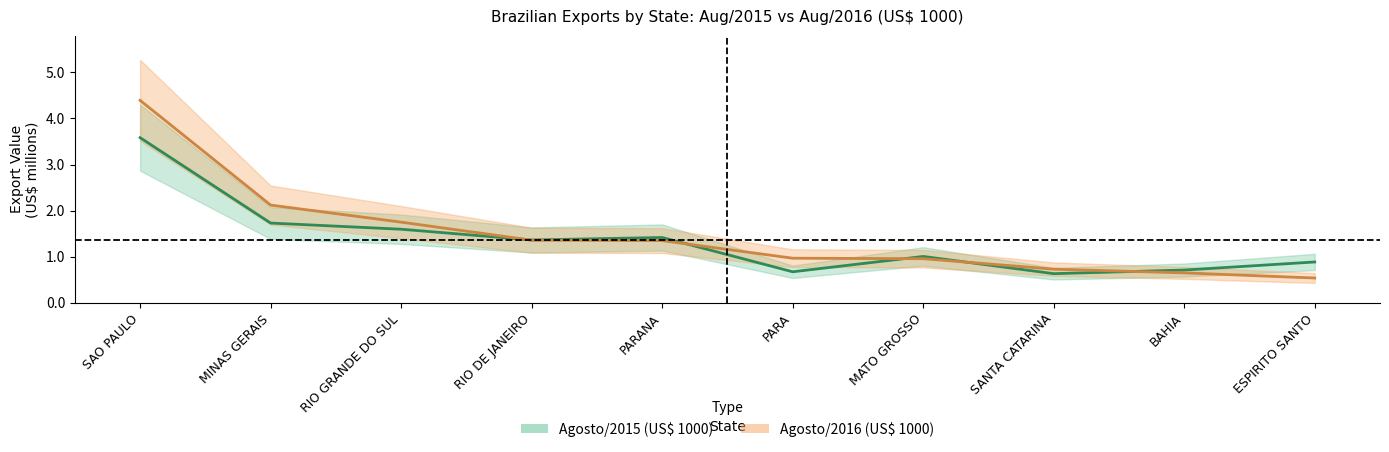

Where is the first local maximum for Agosto/2015 (US$ 1000)?

PARANA